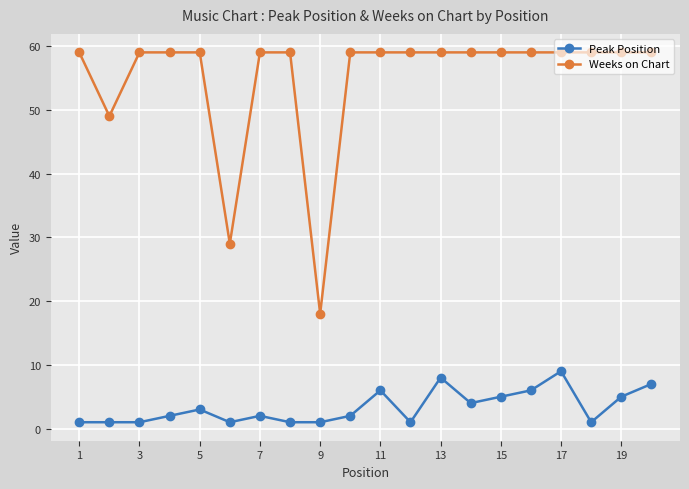

Rank the series by their average value, from lowest to highest.

Peak Position, Weeks on Chart